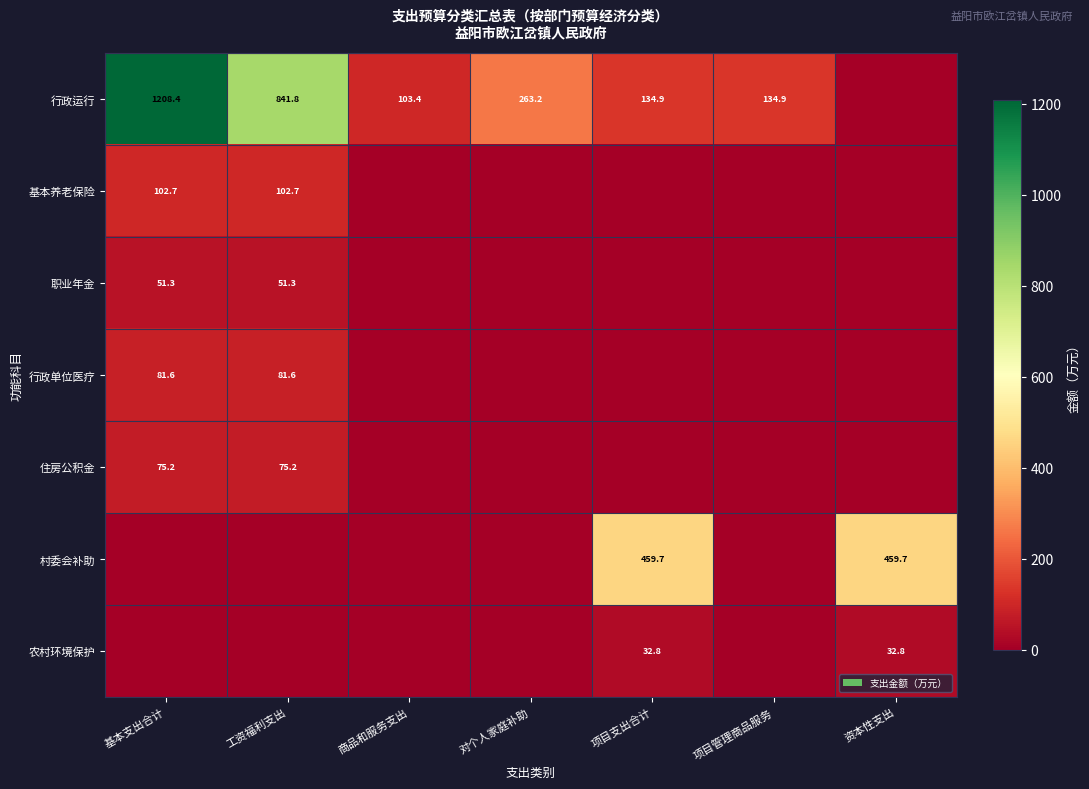

The value of 行政运行 at 基本支出合计 is 1599.9. True or false?

False